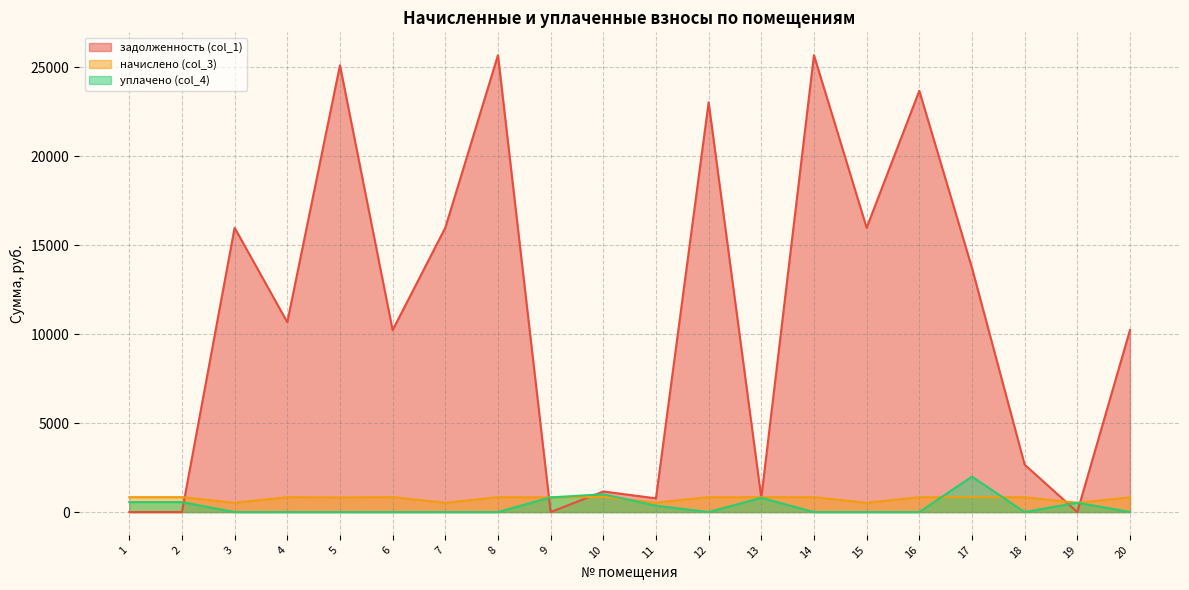

At which category does уплачено (col_4) reach its first local valley?

12